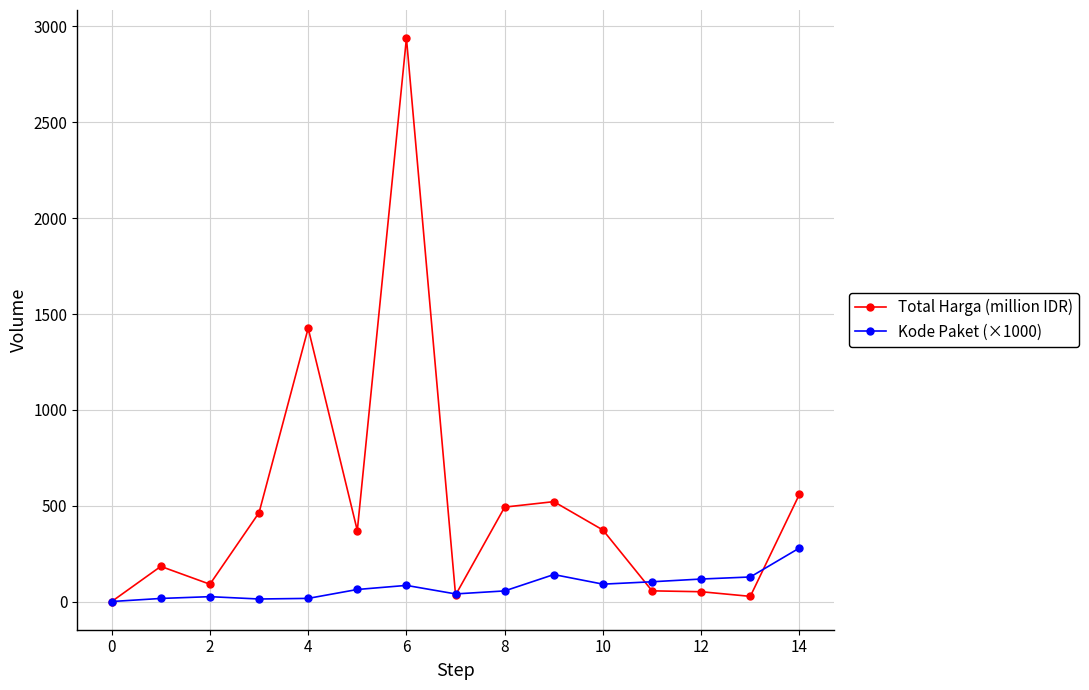

What is the value of the Total Harga (million IDR) point at the 11th from the left?

373.4